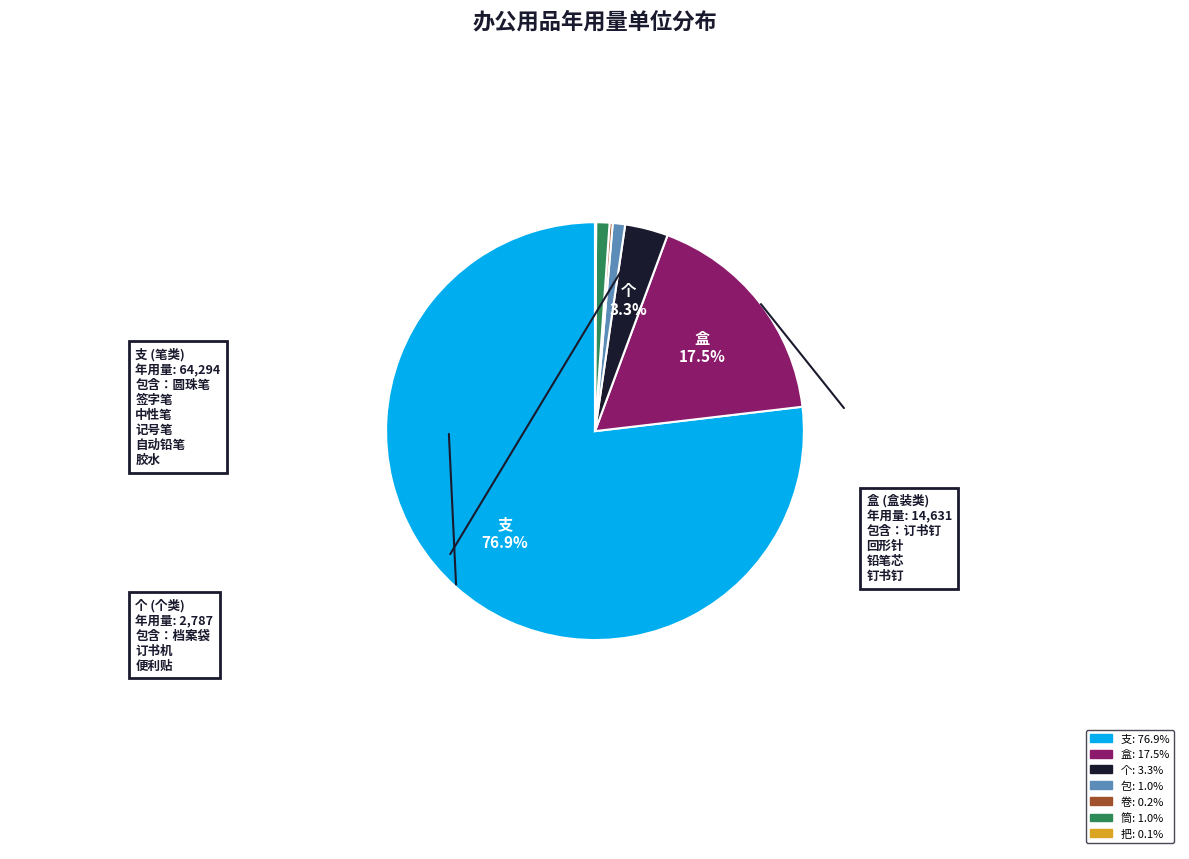

Does any single category account for the majority?

Yes